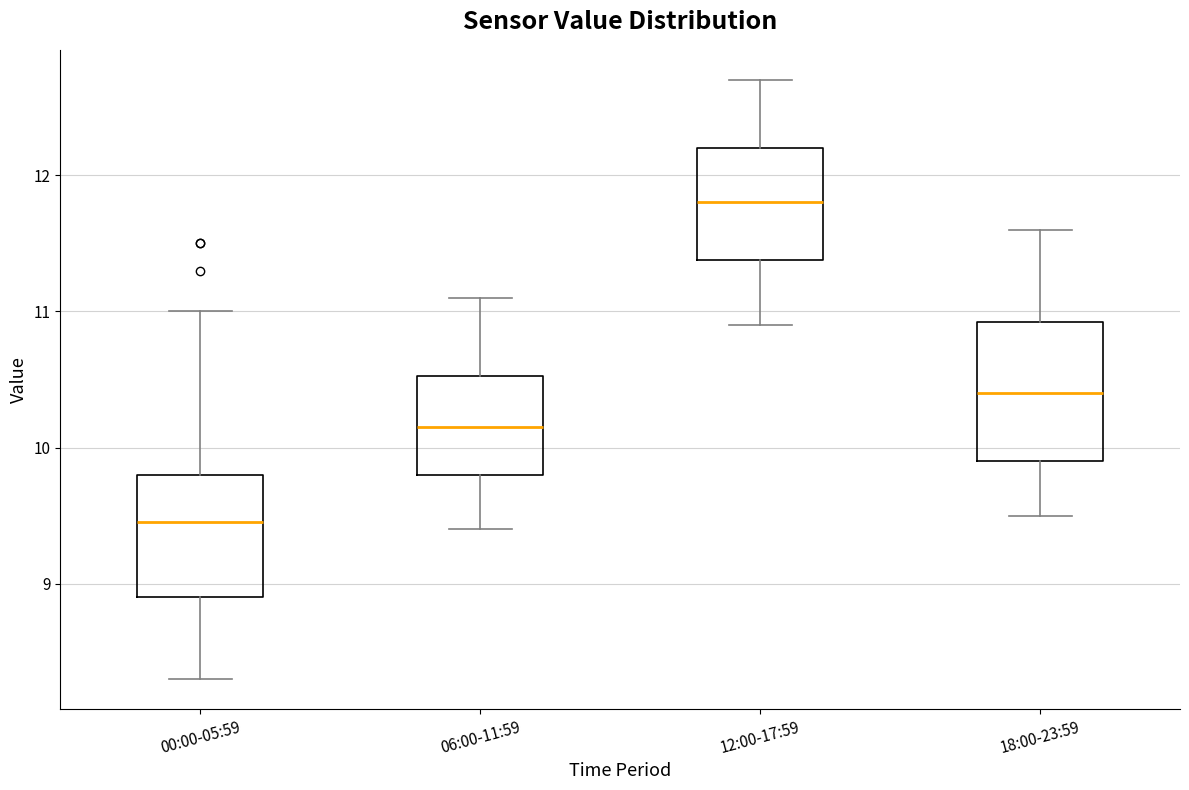

Which box is the tallest, from its lower edge to its upper edge?

18:00-23:59